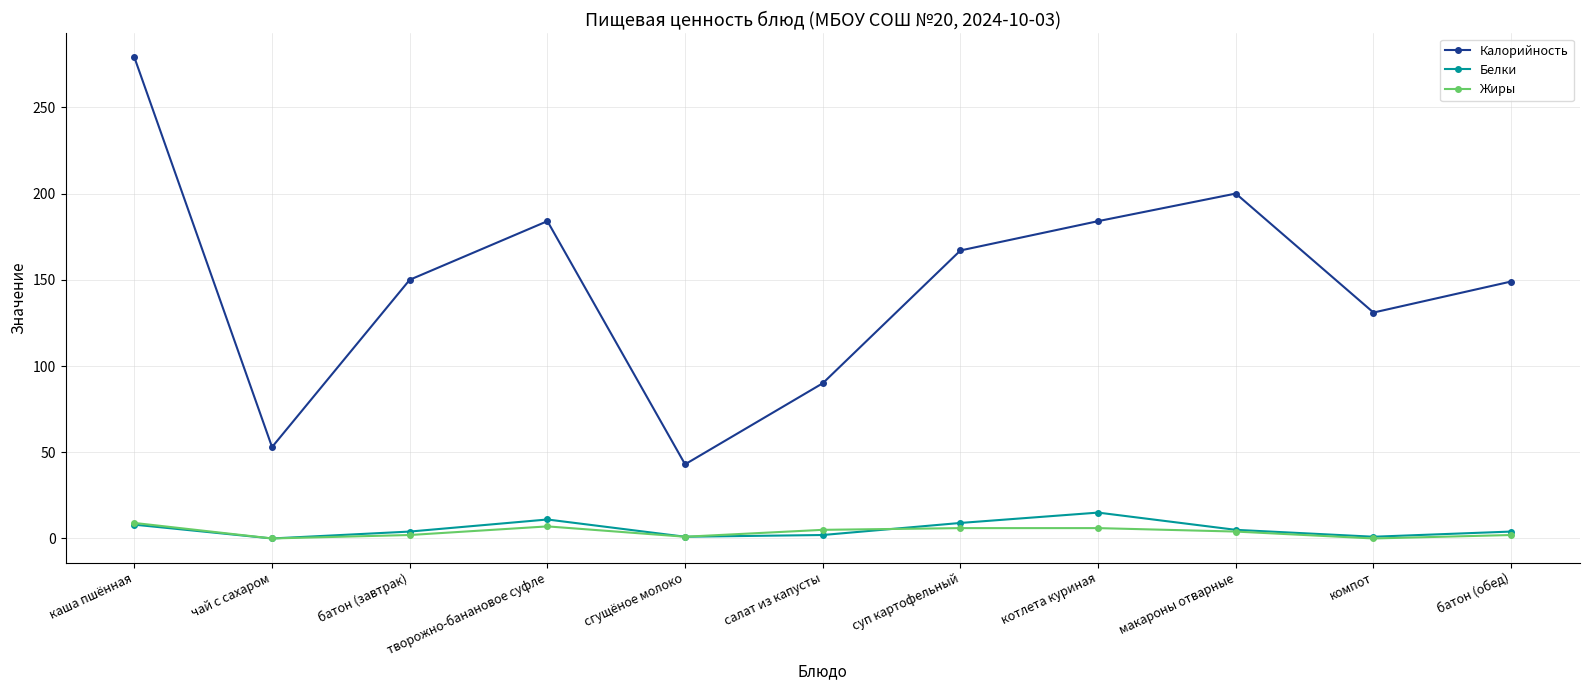

What is the sum of all Белки values?

60